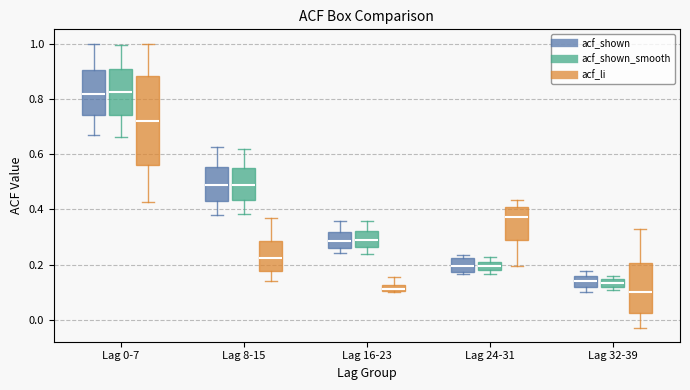

Where is the lower edge of the box for Lag 32-39 (acf_shown) on the y-axis? The values are not printed on the chart, so give them approximately, as read against the axis.

0.12